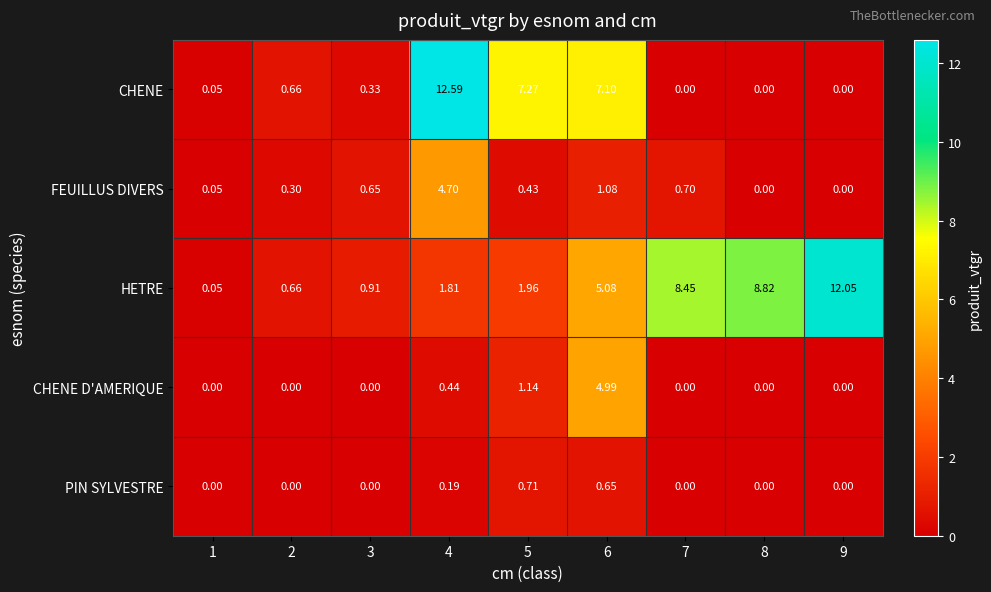

Which series has the widest spread of values?

CHENE